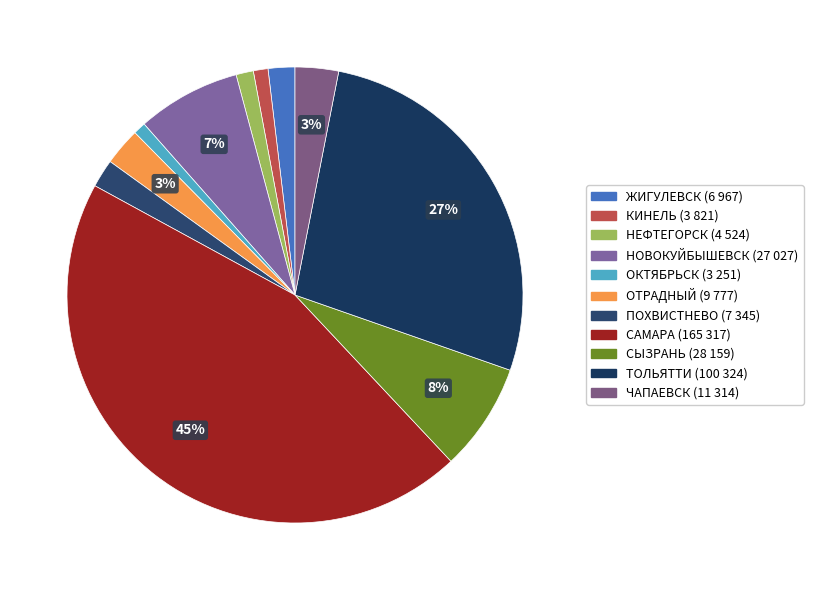

What is the smallest slice in the pie chart?

ОКТЯБРЬСК